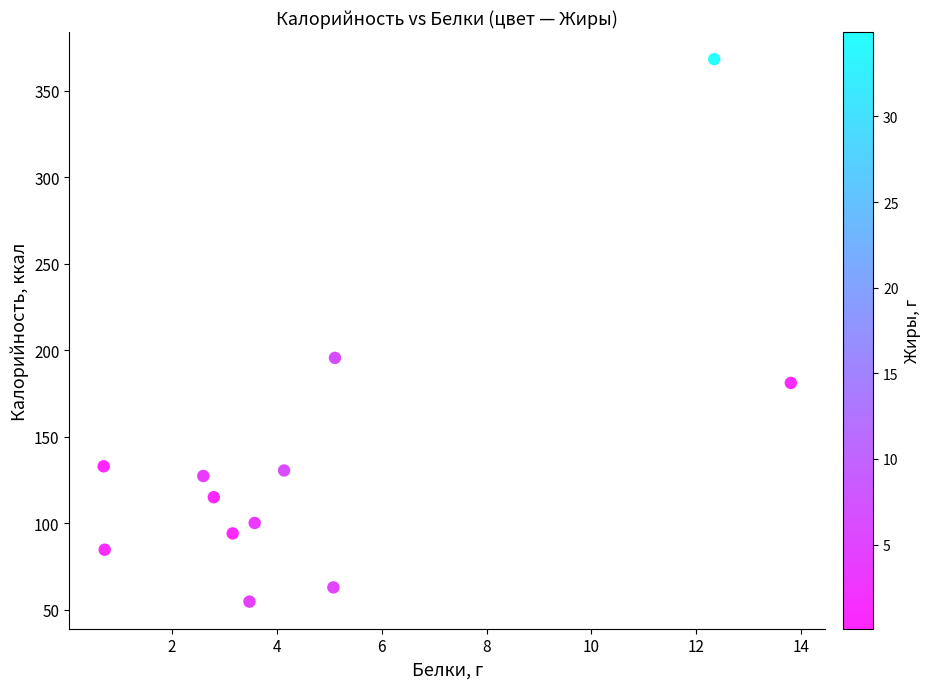

What is the average Y value?

137.2